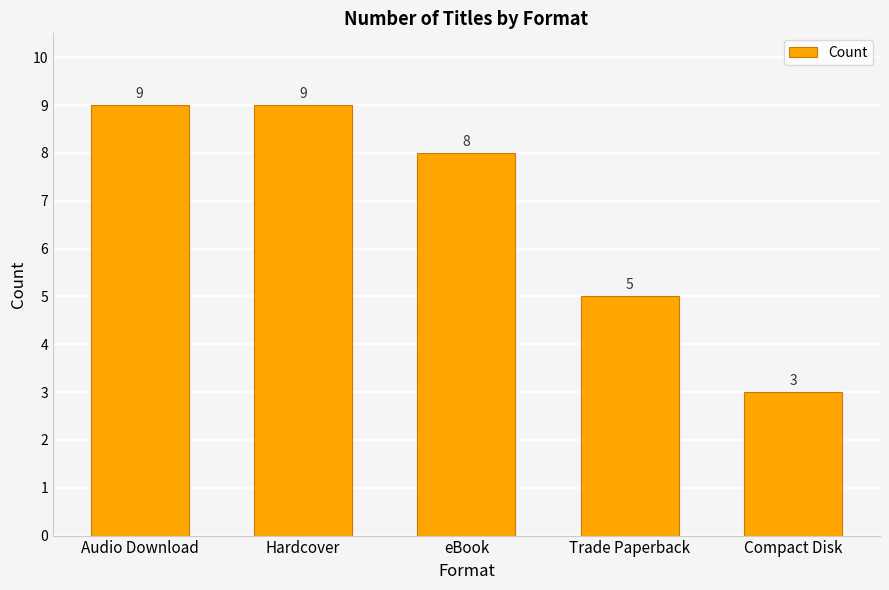

The value at Trade Paperback is 9. True or false?

False